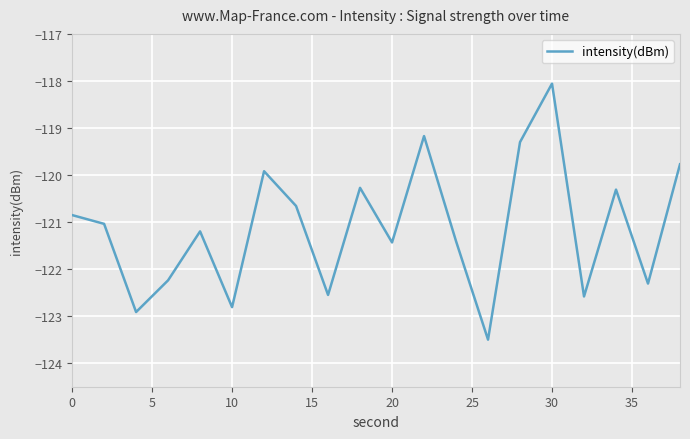

What is the difference between the second highest and minimum values?

4.3